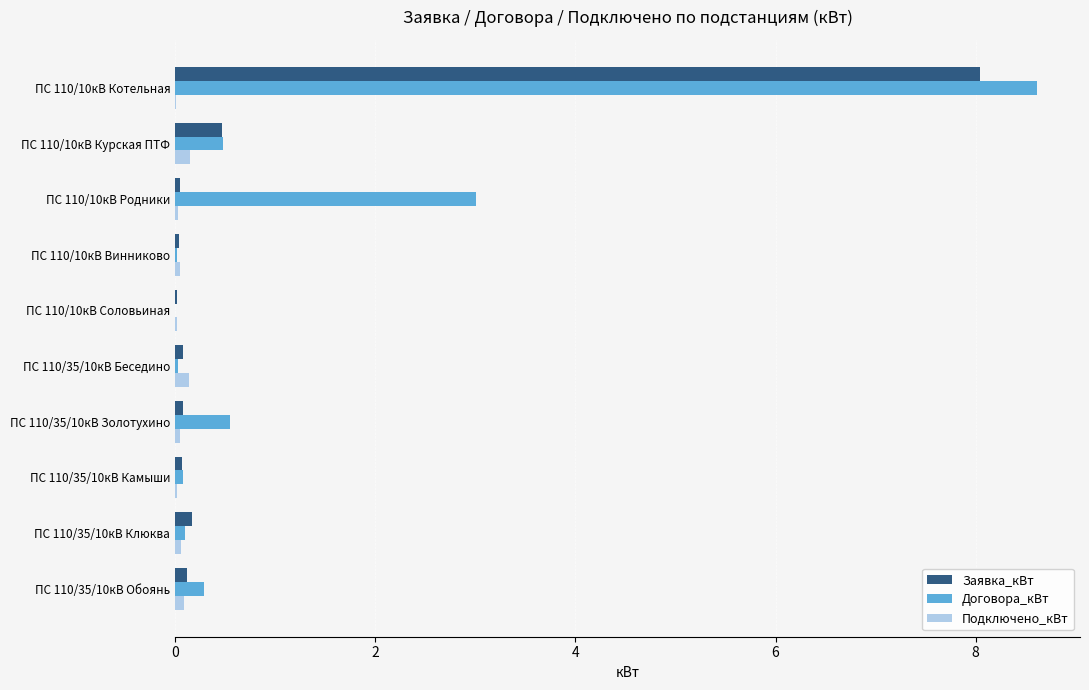

True or false: Договора_кВт has a value of 0.0 at ПС 110/35/10кВ Беседино.

True